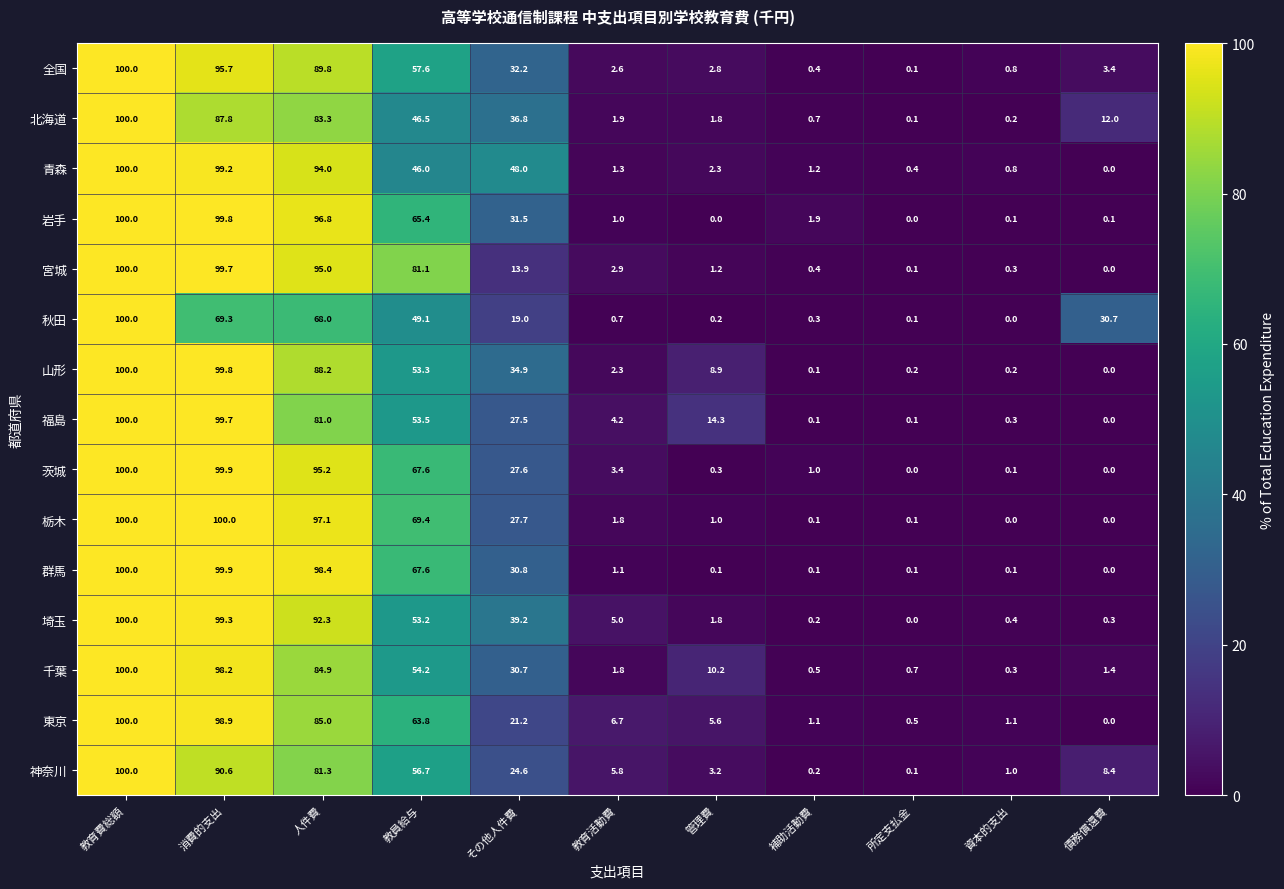

What value does the 宮城 series have at 消費的支出?

99.7